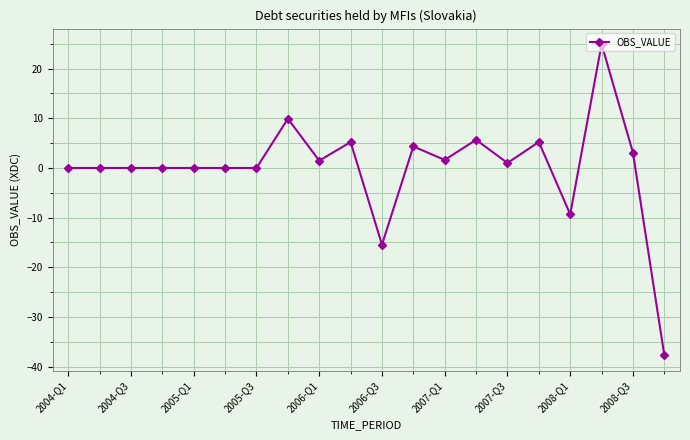

What is the difference between the maximum and minimum values?

62.6